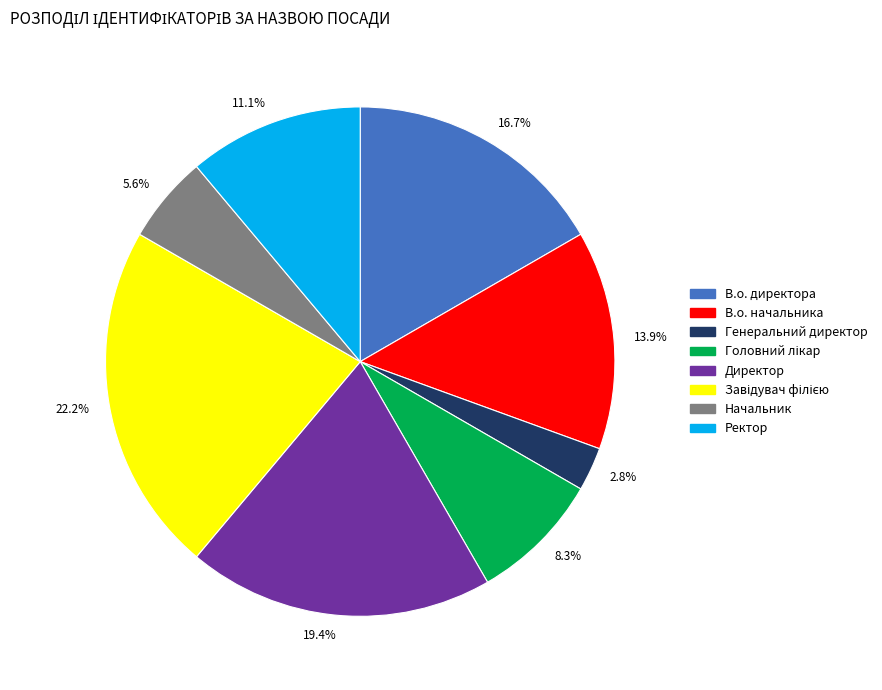

How many slices are in this pie chart?

8